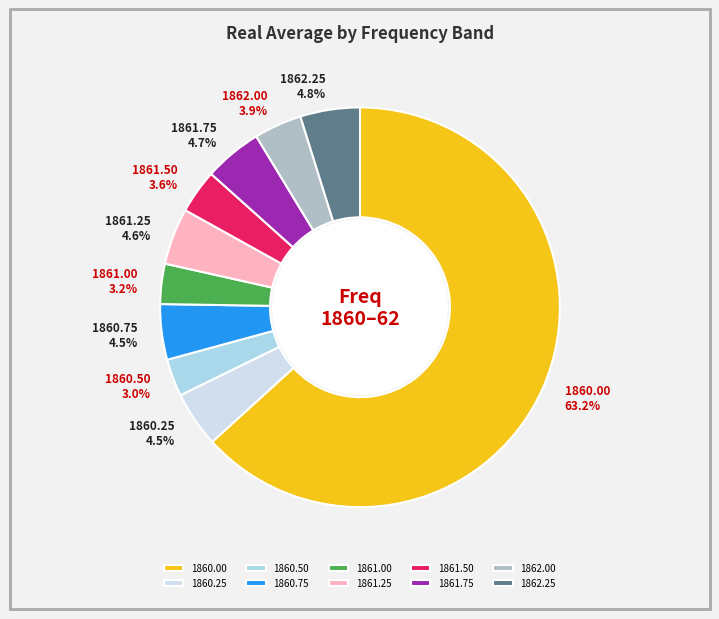

How many slices are in this pie chart?

10